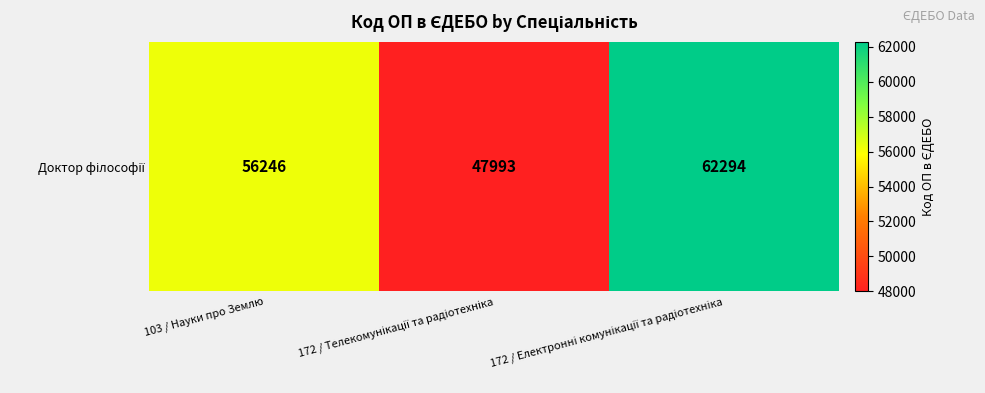

Which label corresponds to the smallest value in the chart?

172 / Телекомунікації та радіотехніка